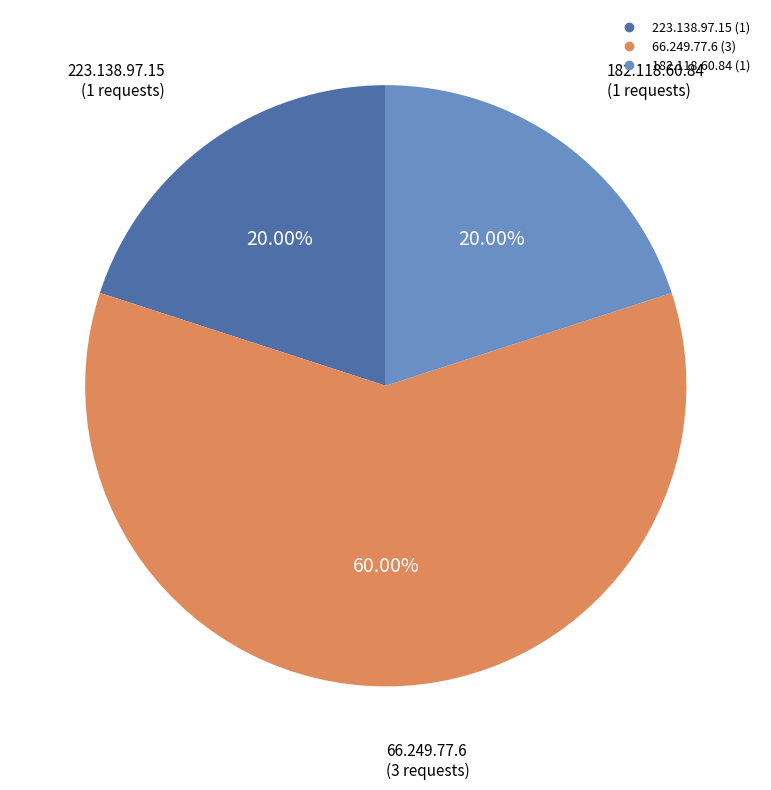

To the nearest percent, what is the difference between the largest and smallest slice percentages?

40%